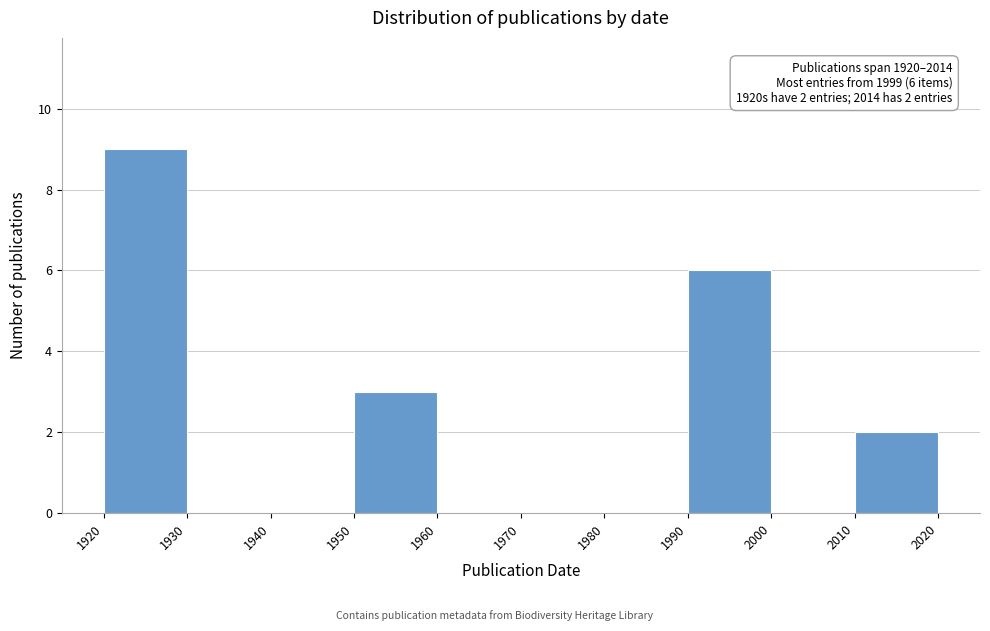

Which range on the x-axis has the tallest bar?

1920 to 1930